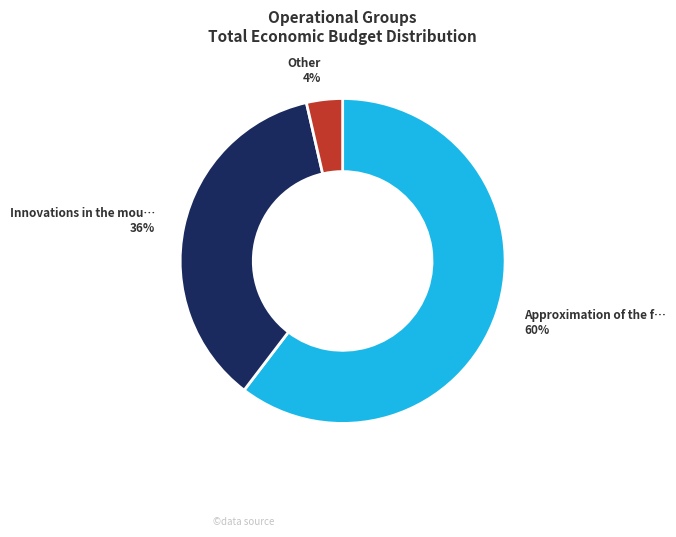

To the nearest percent, what is the average slice percentage?

33%